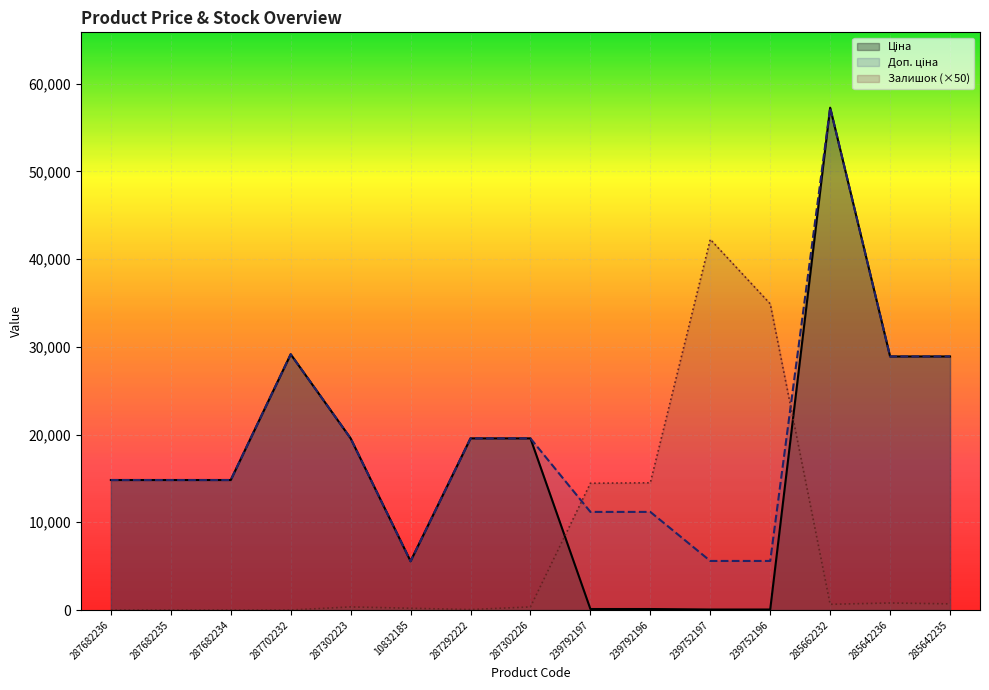

The Залишок series shows 25461.2 at 287682235. True or false?

False